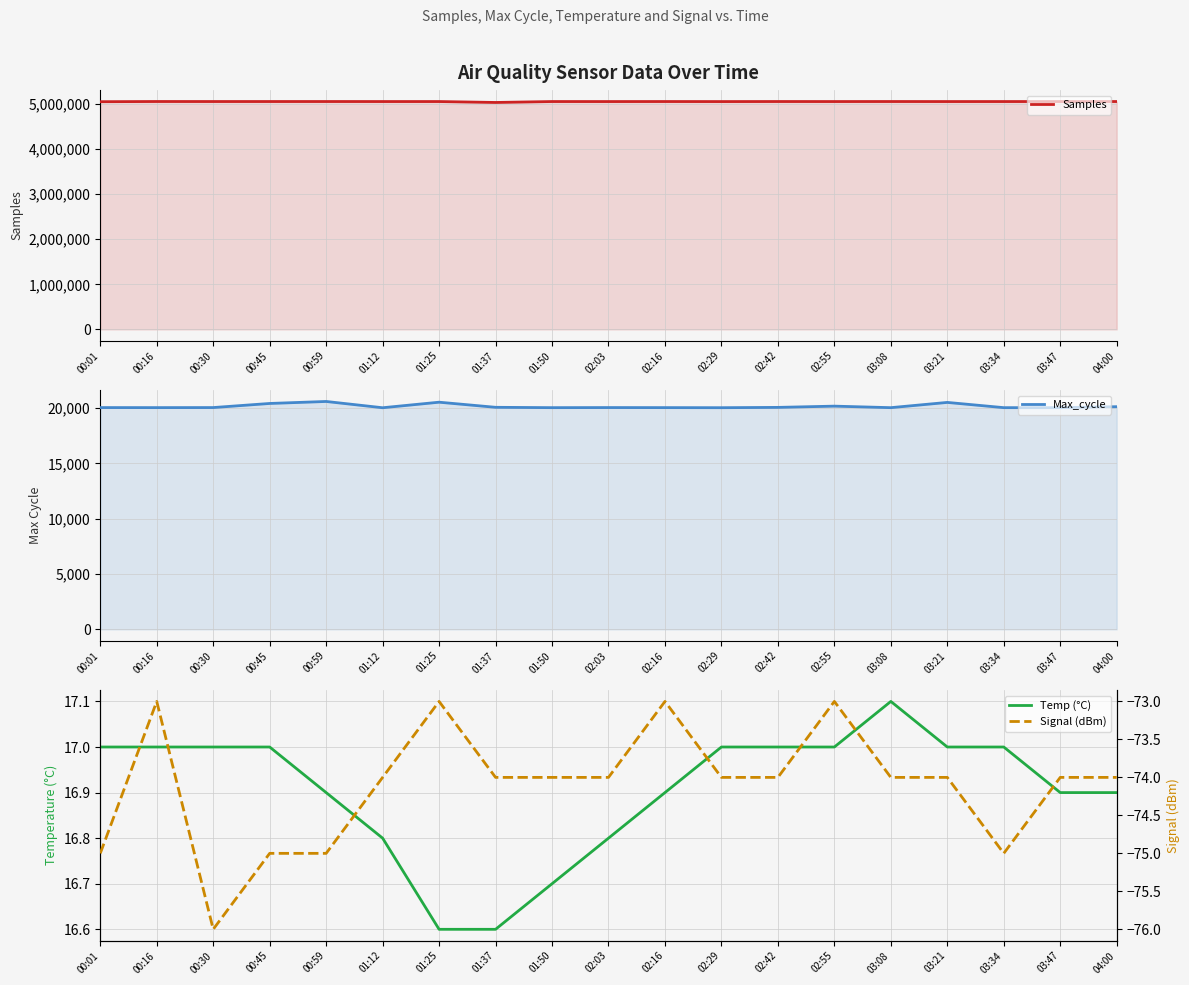

What is the approximate value of Max_cycle at 01:50?

20033.0